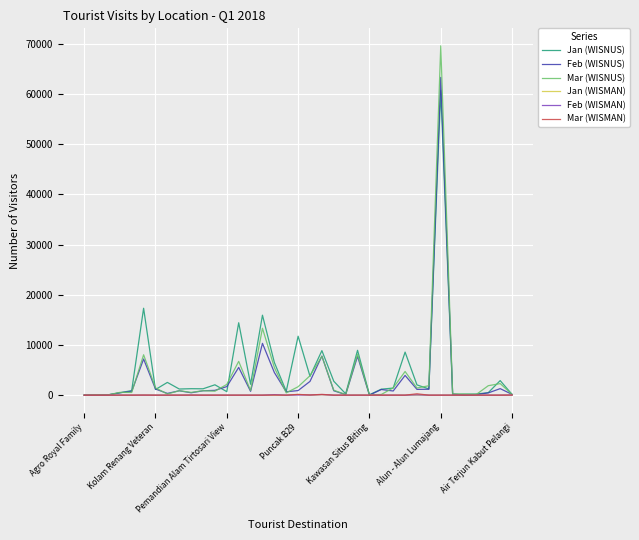

What is the highest value of the Feb (WISNUS) series?

63340